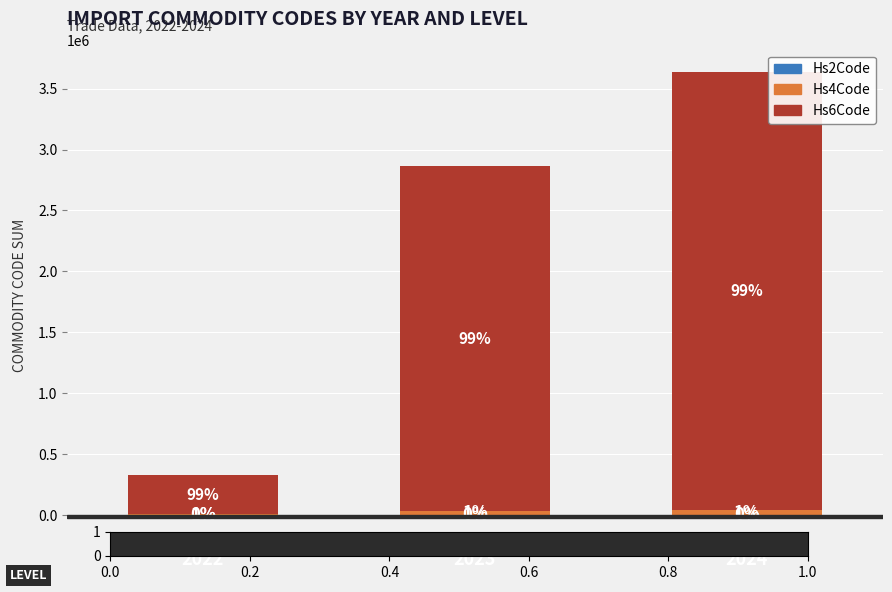

The Hs4Code series shows 54929 at 2024. True or false?

False